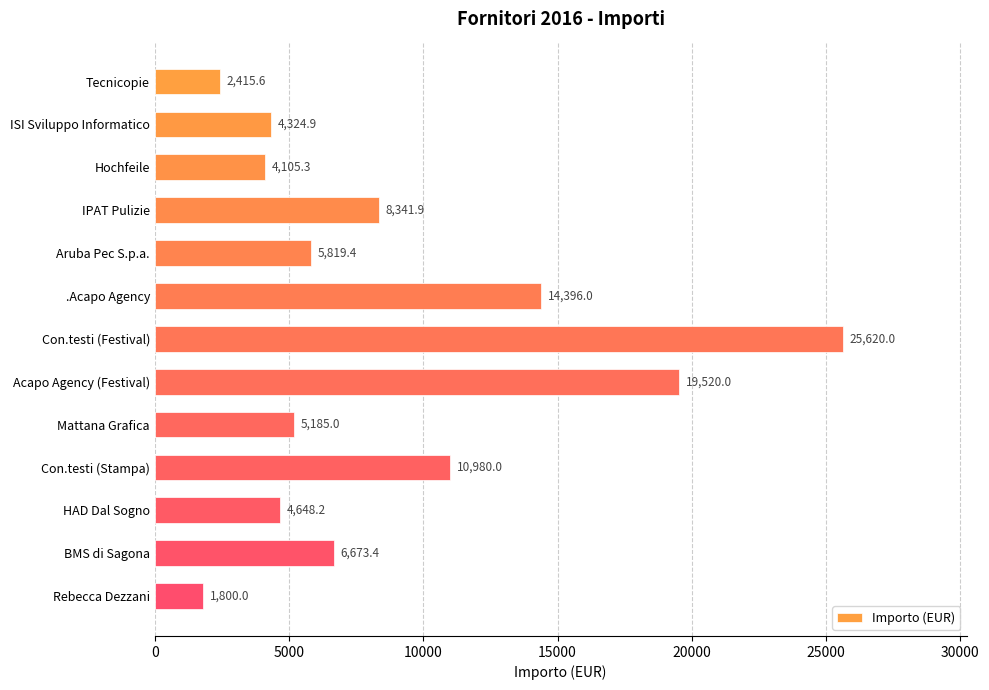

Reading top to bottom, transcribe all the data shown in this chart.

Tecnicopie=2415.6	ISI Sviluppo Informatico=4324.9	Hochfeile=4105.3	IPAT Pulizie=8341.9	Aruba Pec S.p.a.=5819.4	.Acapo Agency=14396.0	Con.testi (Festival)=25620.0	Acapo Agency (Festival)=19520.0	Mattana Grafica=5185.0	Con.testi (Stampa)=10980.0	HAD Dal Sogno=4648.2	BMS di Sagona=6673.4	Rebecca Dezzani=1800.0